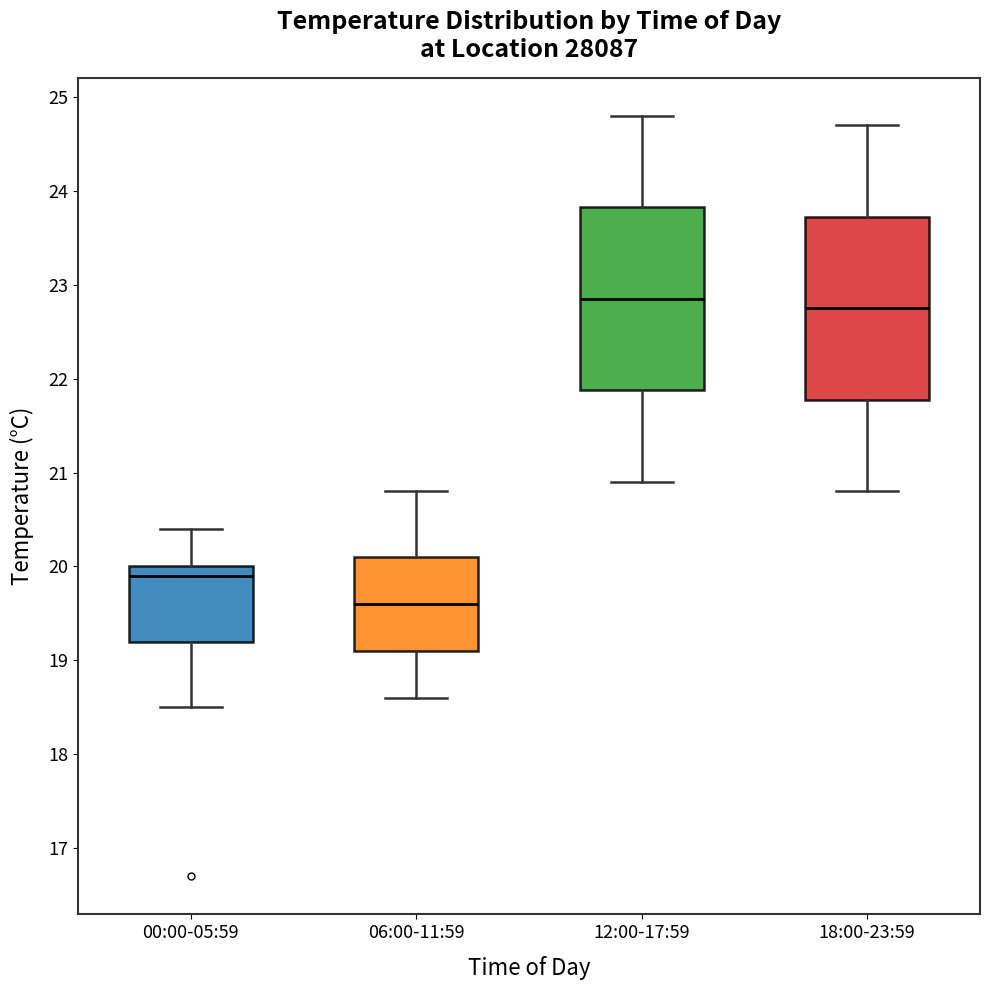

Which box's median line is the lowest?

06:00-11:59